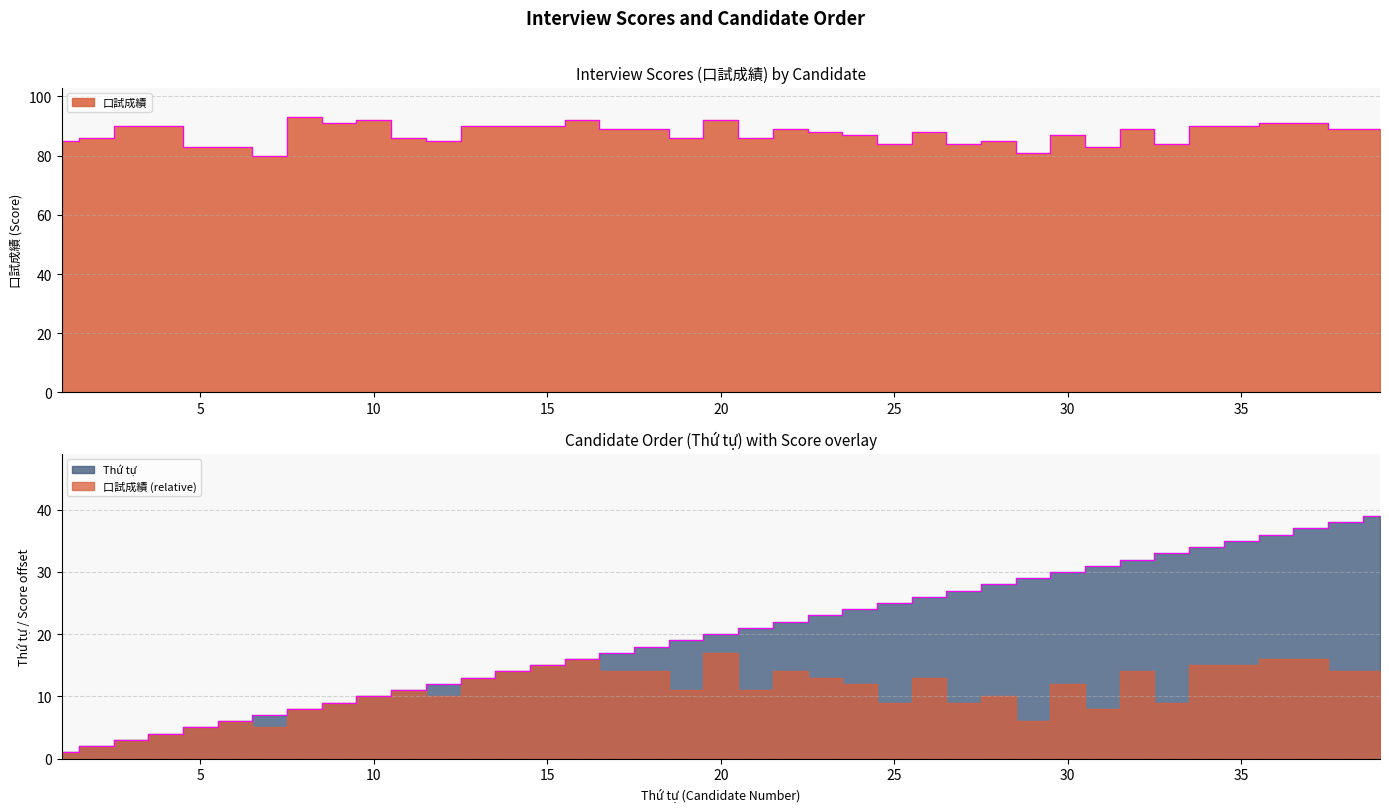

How many interior local valleys does the 口試成績 series have?

10